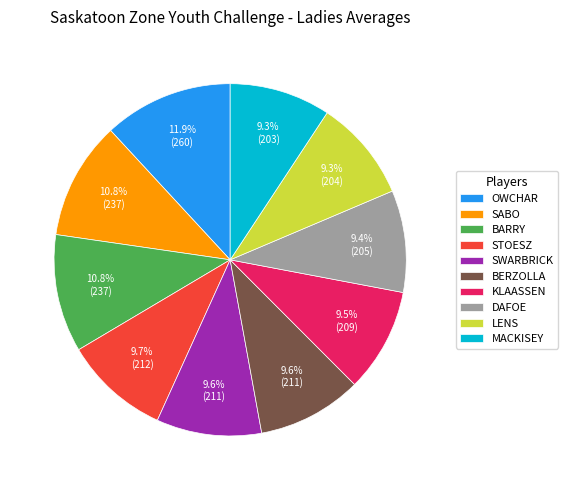

Do BARRY and SABO together represent more than half of the pie?

No